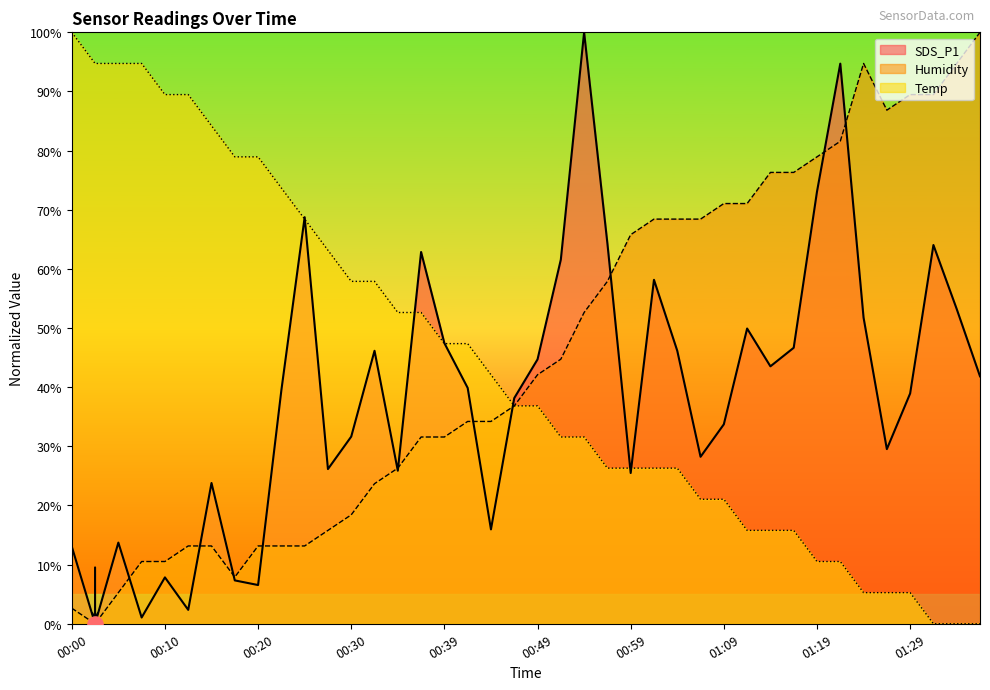

Which series contains the lowest Y value?

SDS_P1